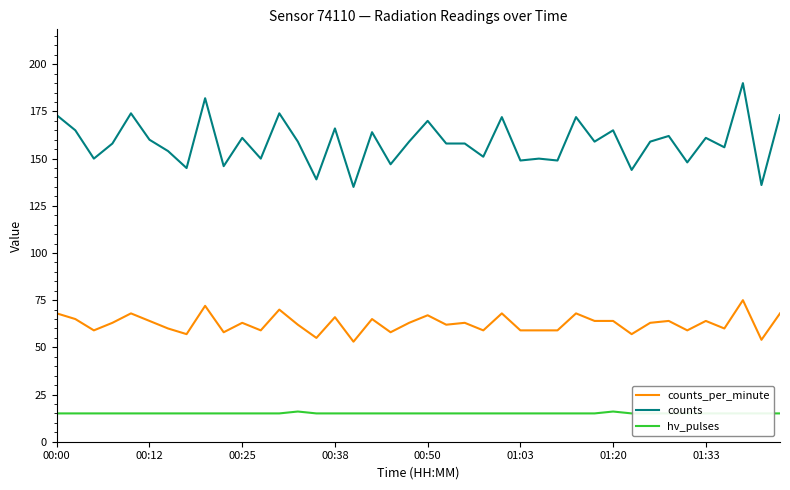

The value of counts_per_minute at 38 is 54. True or false?

True